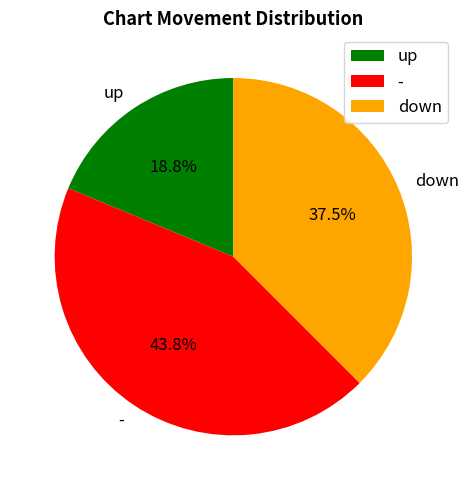

What is the smallest slice in the pie chart?

up